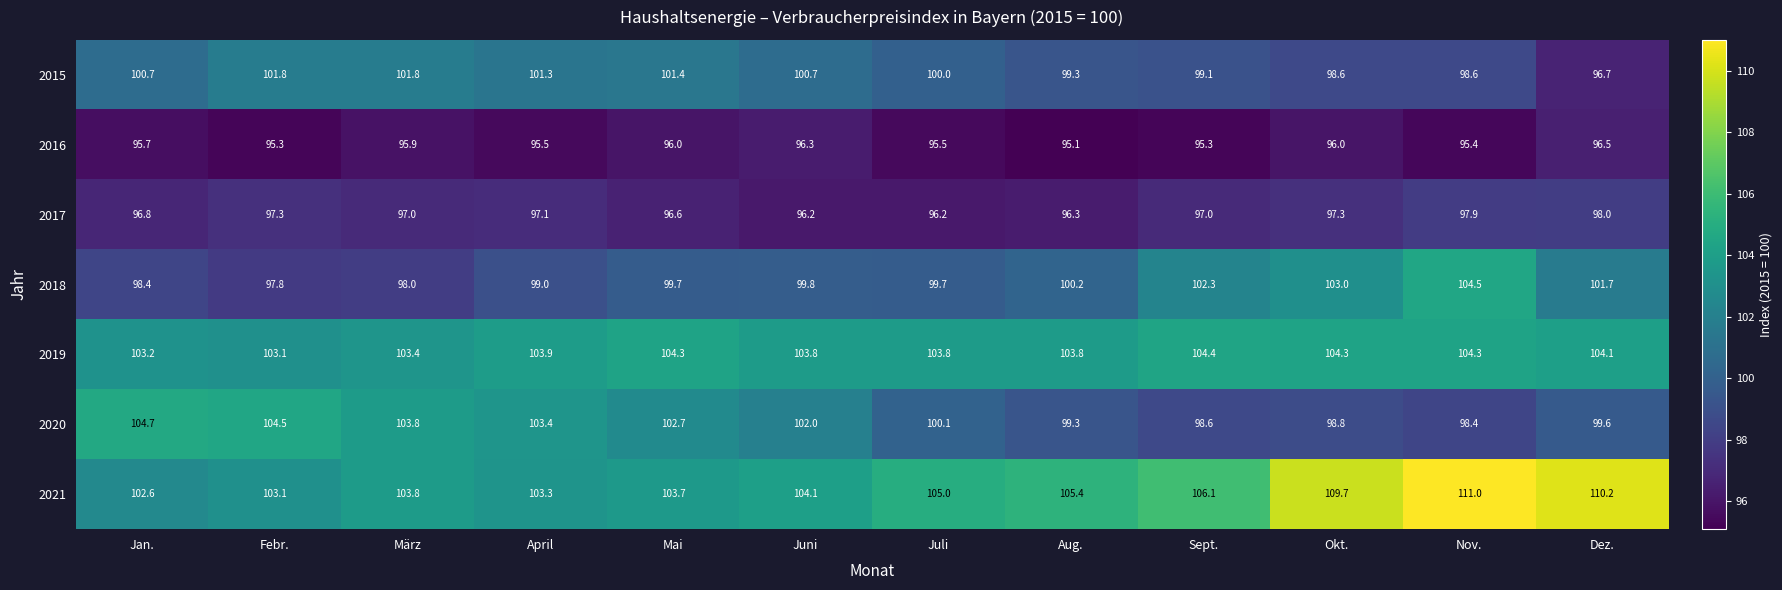

Which label corresponds to the largest value in the chart?

Nov.